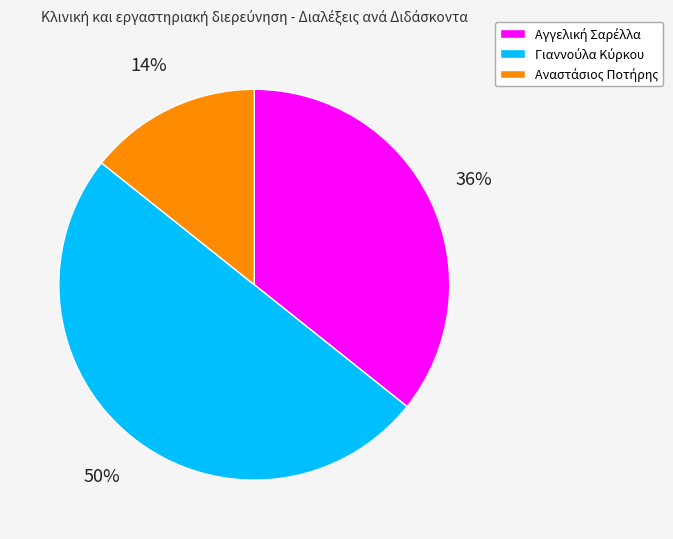

To the nearest percent, what is the difference between the largest and smallest slice percentages?

36%